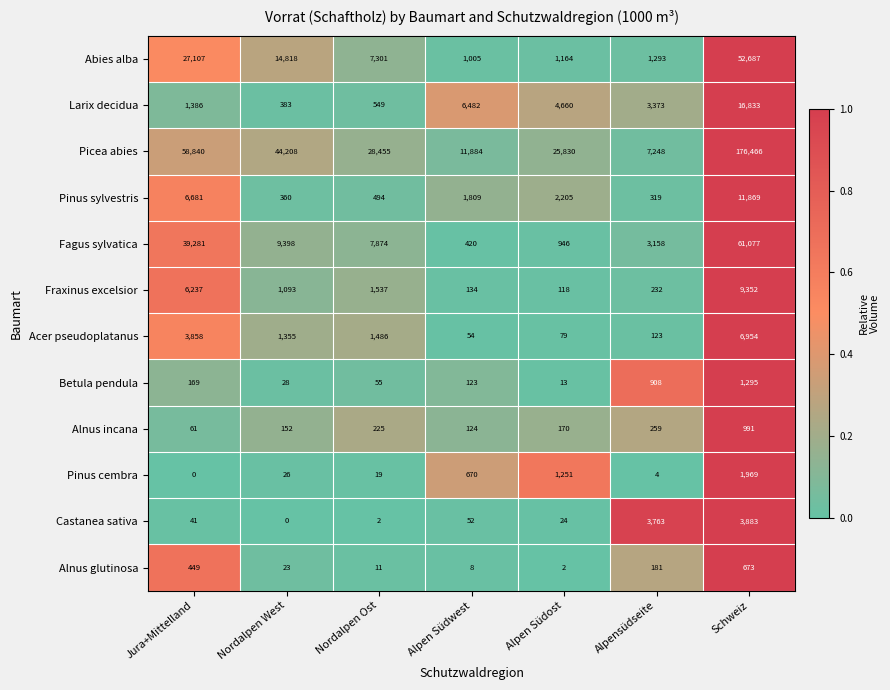

What is the maximum value shown in the chart?

176466